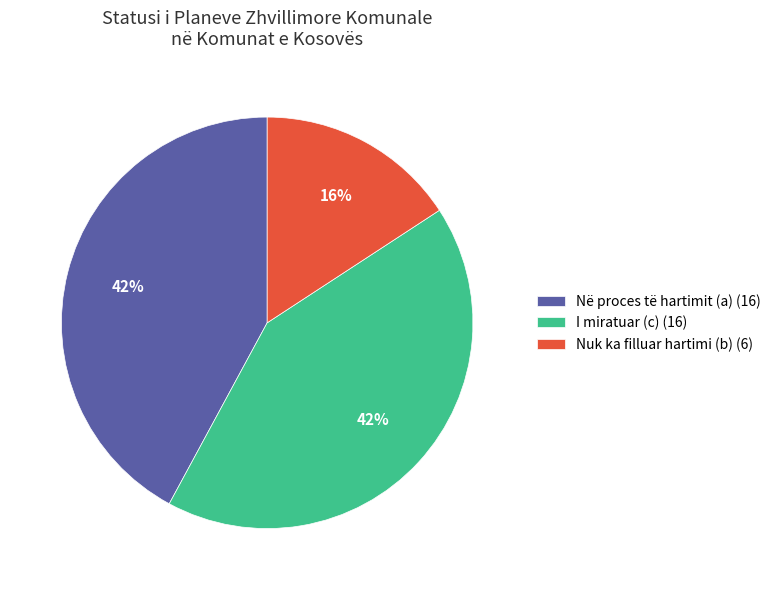

Count the number of slices in the pie.

3